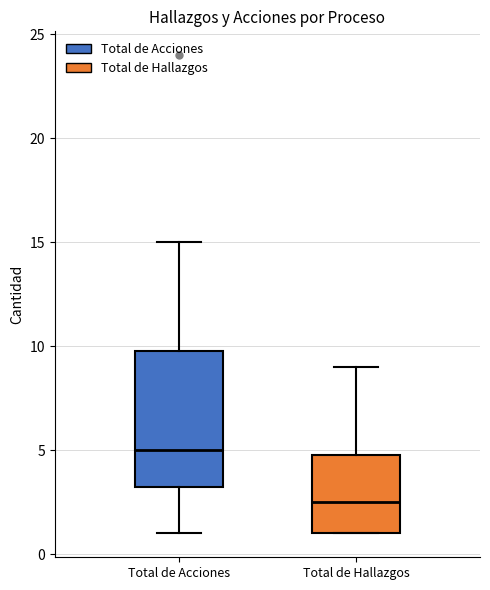

Reading left to right, transcribe this box plot: for each box, give where its median line is, the range the box spans, and where its two whiskers end, as read against the y-axis. The values are not printed on the chart, so give them approximately, as read against the axis.

Total de Acciones: median 5.0, box 3.5 to 10.0, whiskers 1.0 to 15.0
Total de Hallazgos: median 2.5, box 1.0 to 5.0, whiskers 1.0 to 9.0